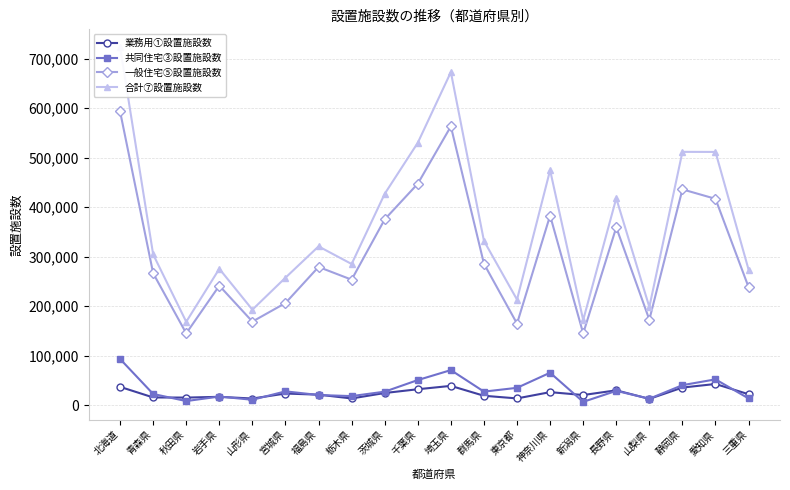

What is the total value across all series at 山梨県?

396414